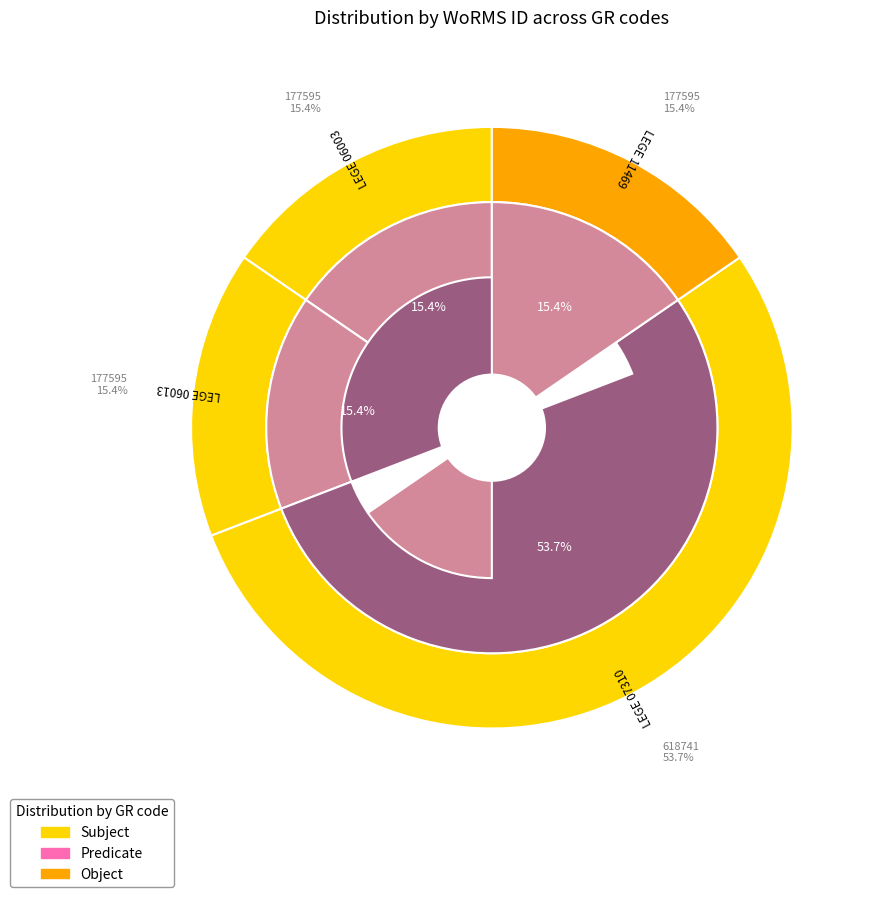

Which category has the biggest portion of the pie?

LEGE 07310